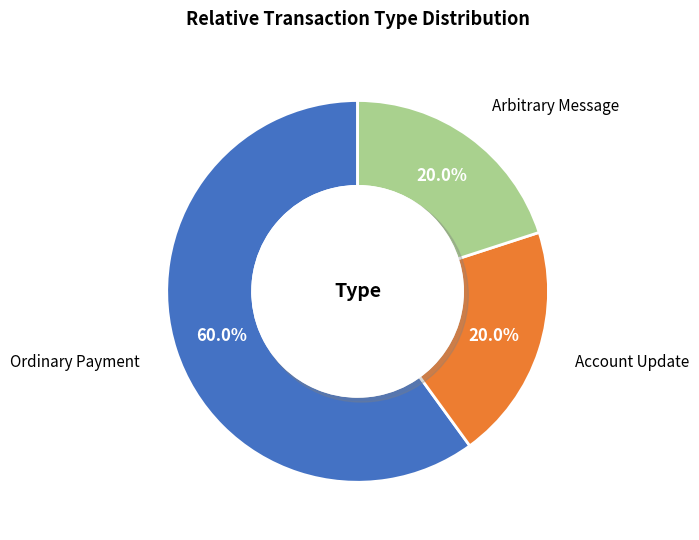

Which category accounts for the majority?

Ordinary Payment